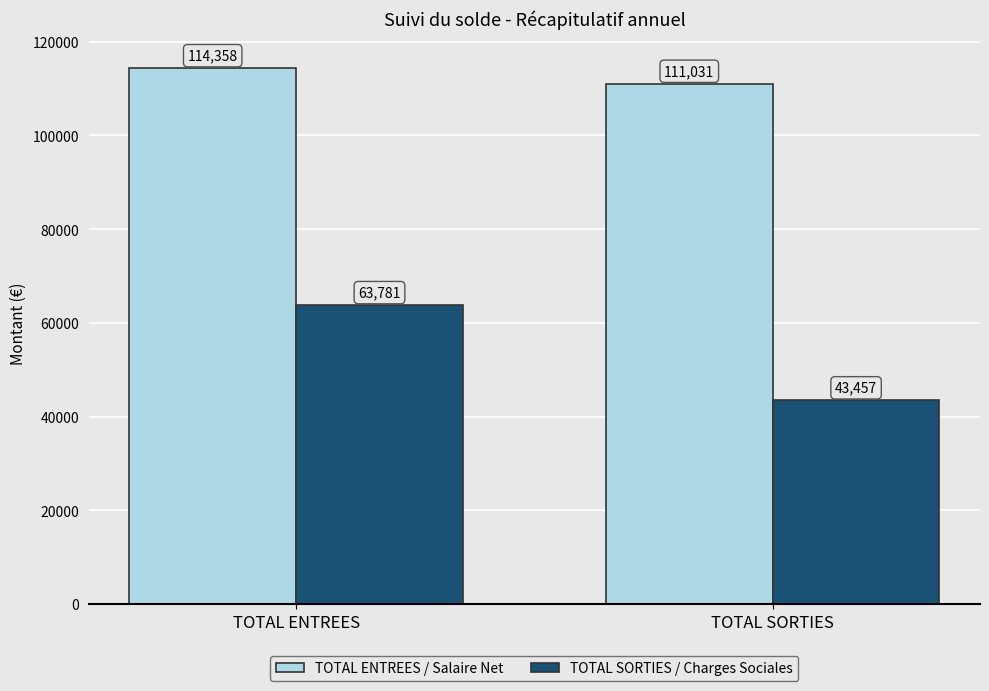

What are all the series names shown in the legend?

TOTAL ENTREES / Salaire Net, TOTAL SORTIES / Charges Sociales